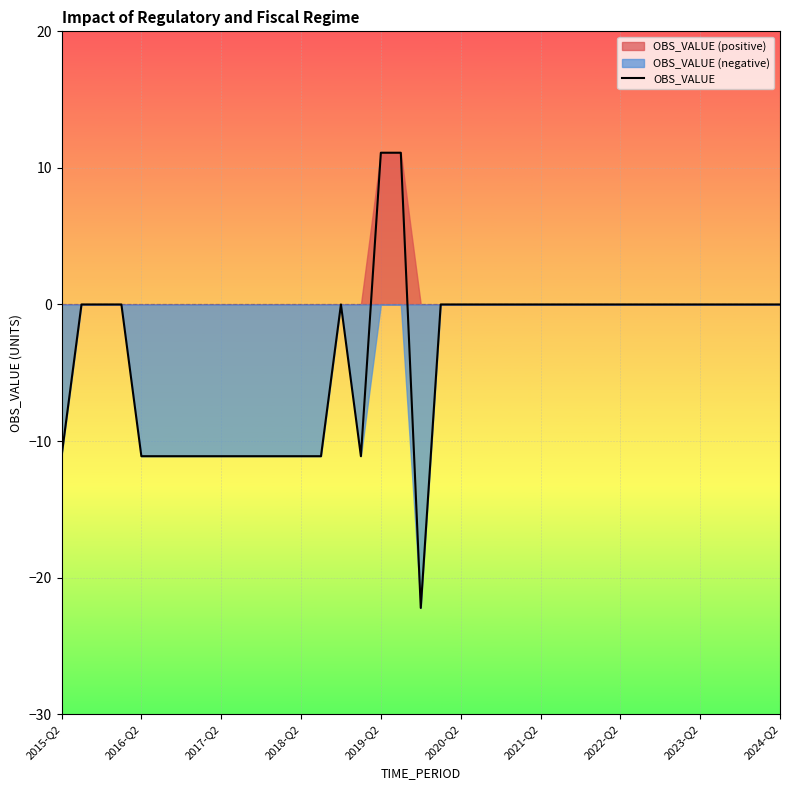

What is the lowest value of the OBS_VALUE series?

-22.2